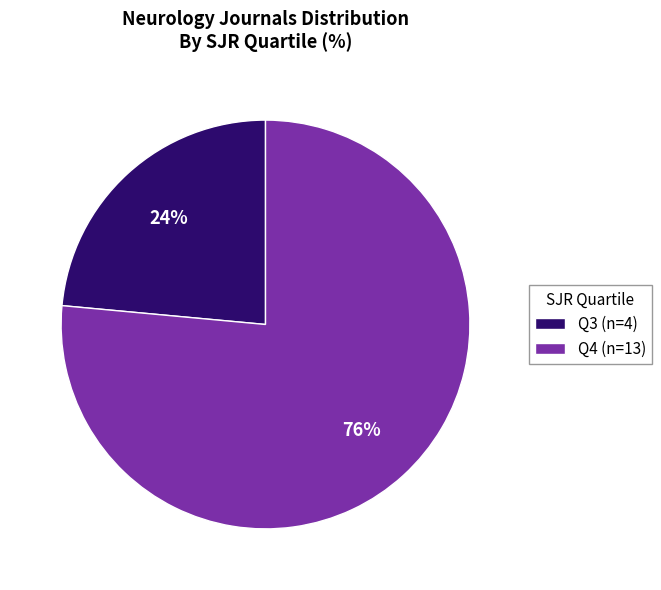

To the nearest percent, what is the combined percentage of Q3 (n=4) and Q4 (n=13)?

100%